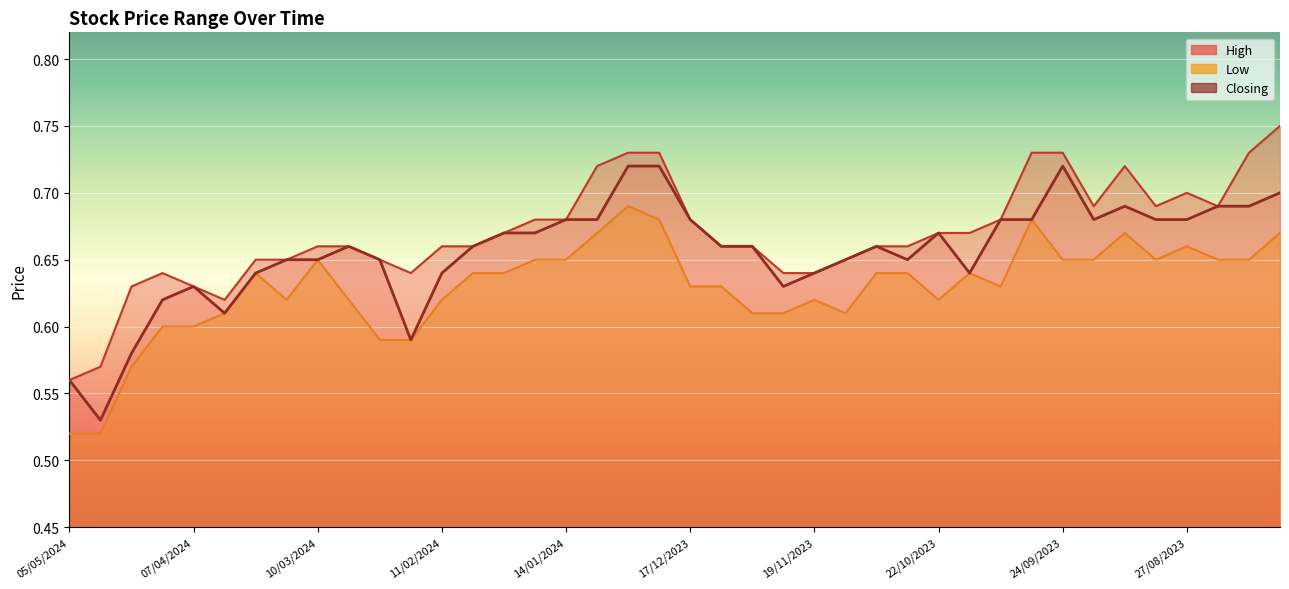

List the series in order of their overall mean, lowest first.

Low, Closing, High